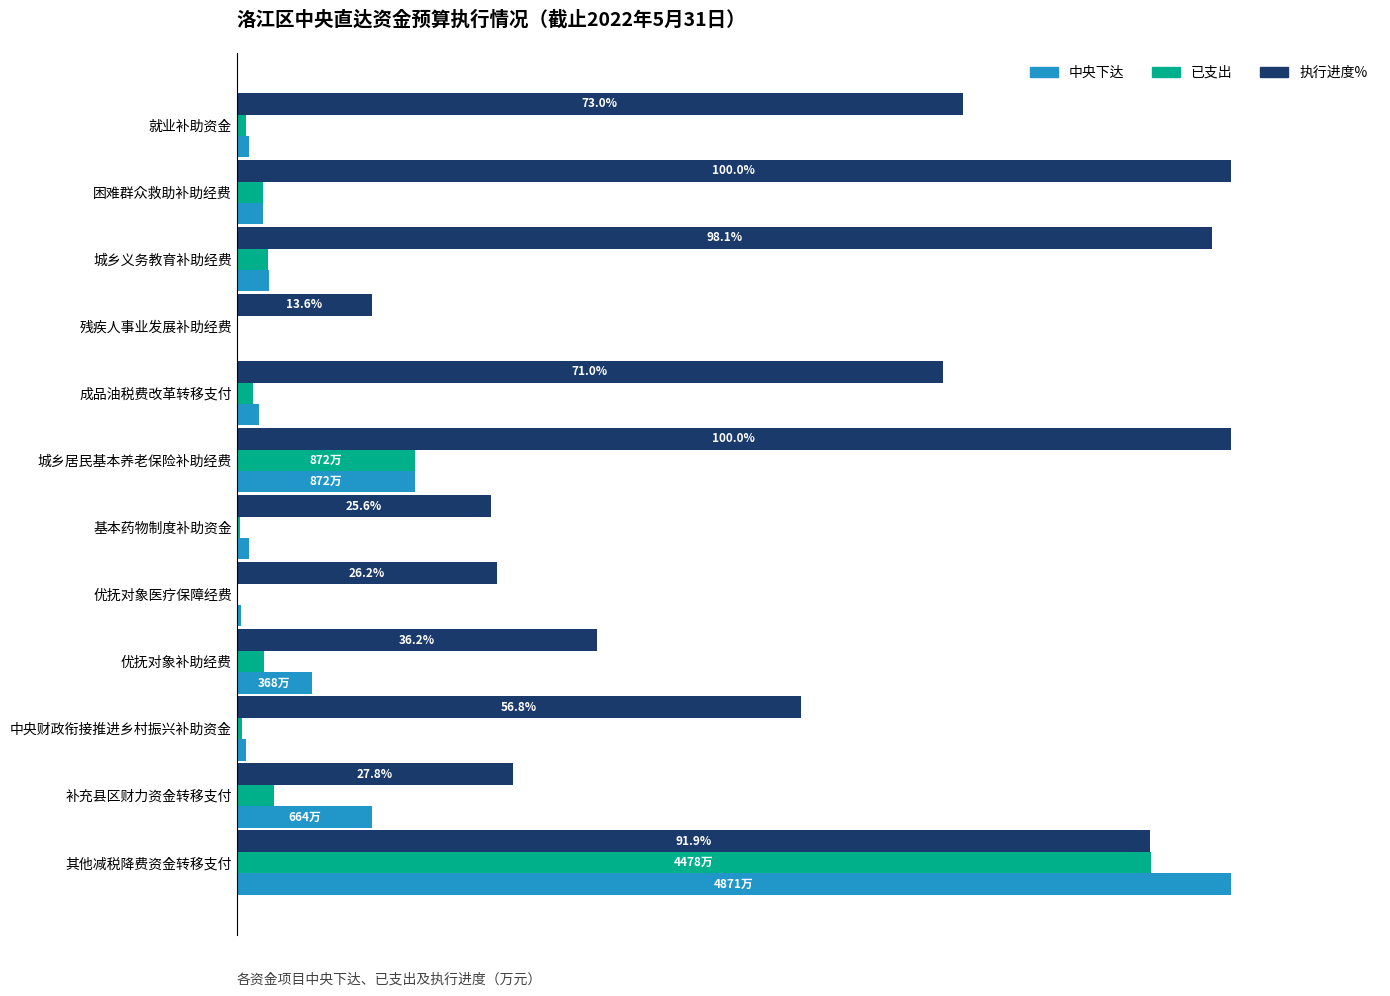

What are all the series names shown in the legend?

中央下达, 已支出, 执行进度%